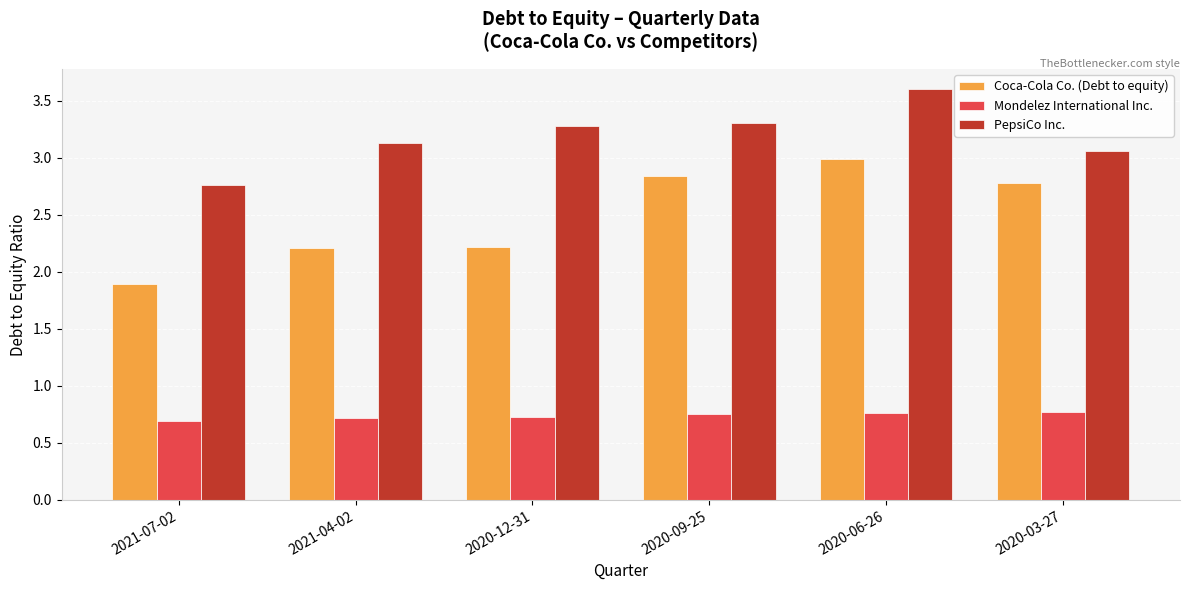

At which label does Coca-Cola Co. (Debt to equity) first exceed 2?

2021-04-02